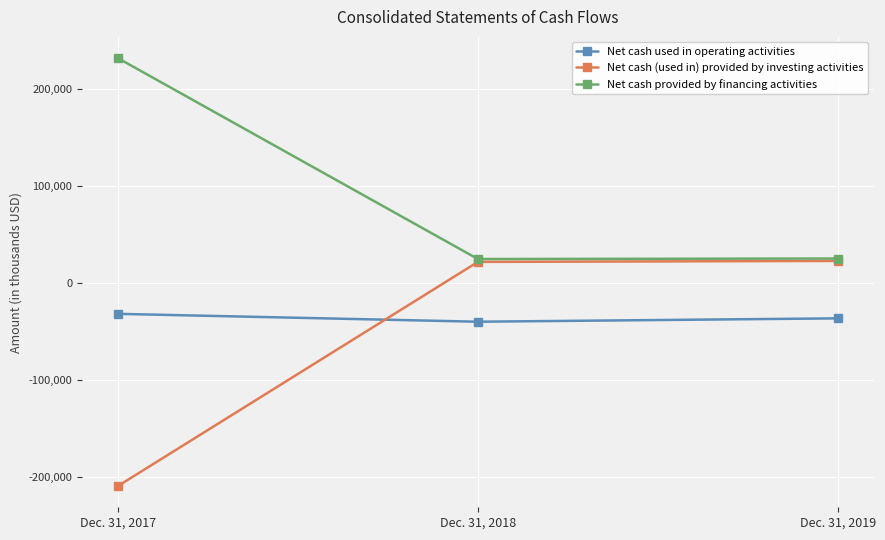

What is the minimum value shown in the chart?

-209602